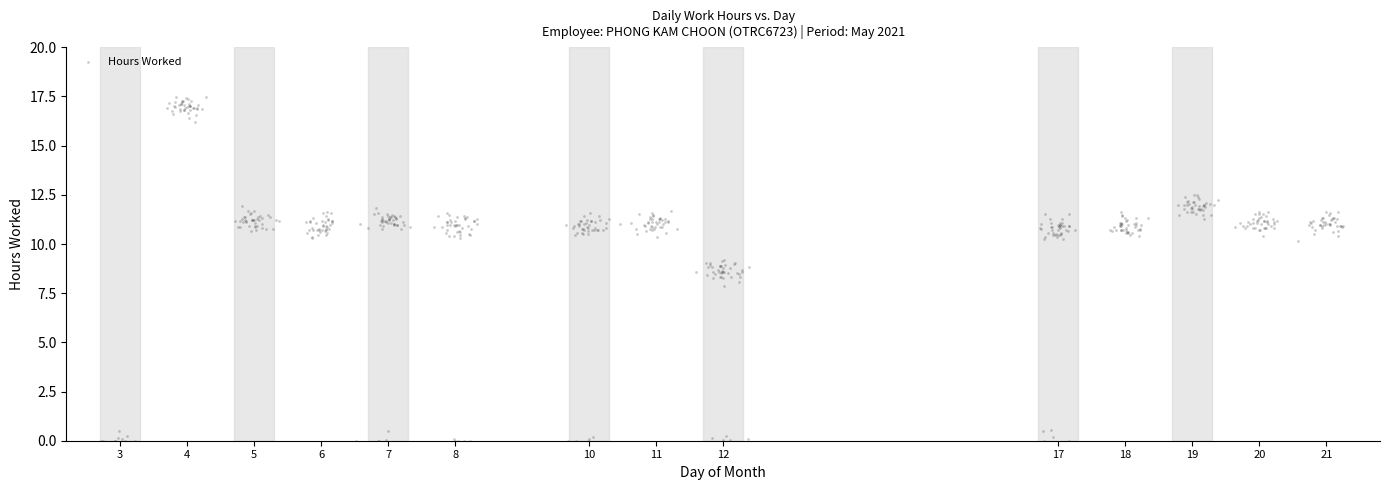

What is the range of X values (max minus min)?

18.5